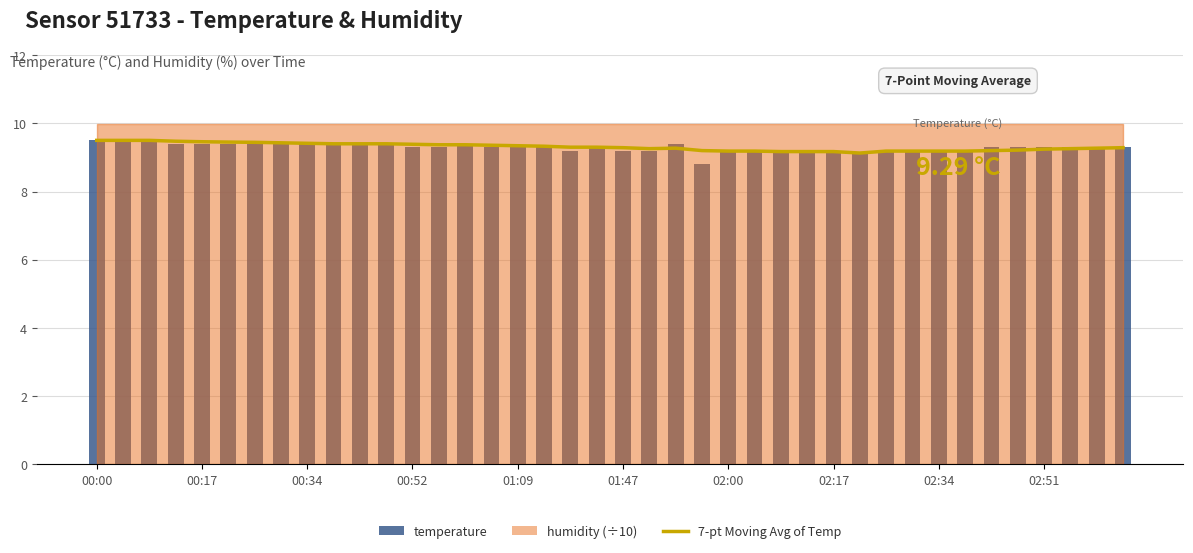

What position from the left is 33?

34